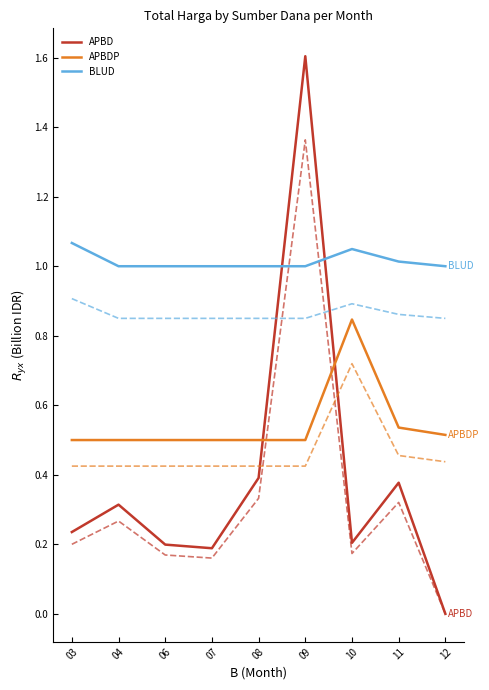

What is the total value across all series at 07?

3.1